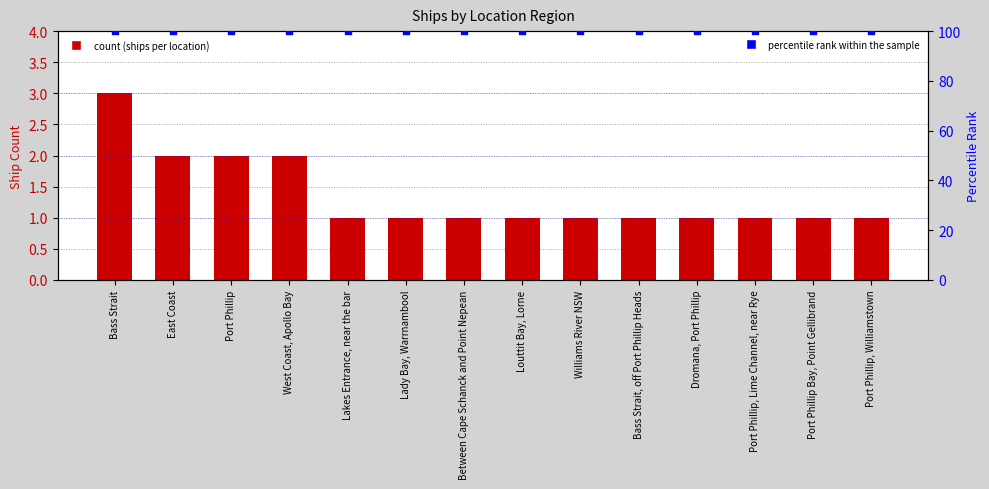

At how many categories does at least one series exceed 43?

14